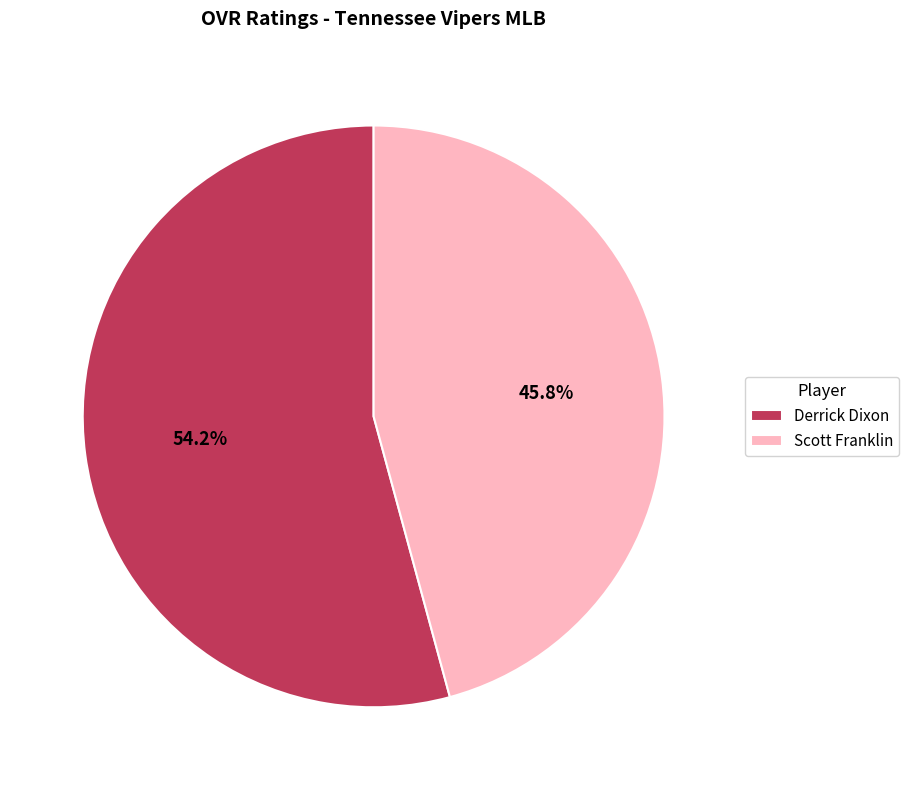

How many segments does this pie chart have?

2